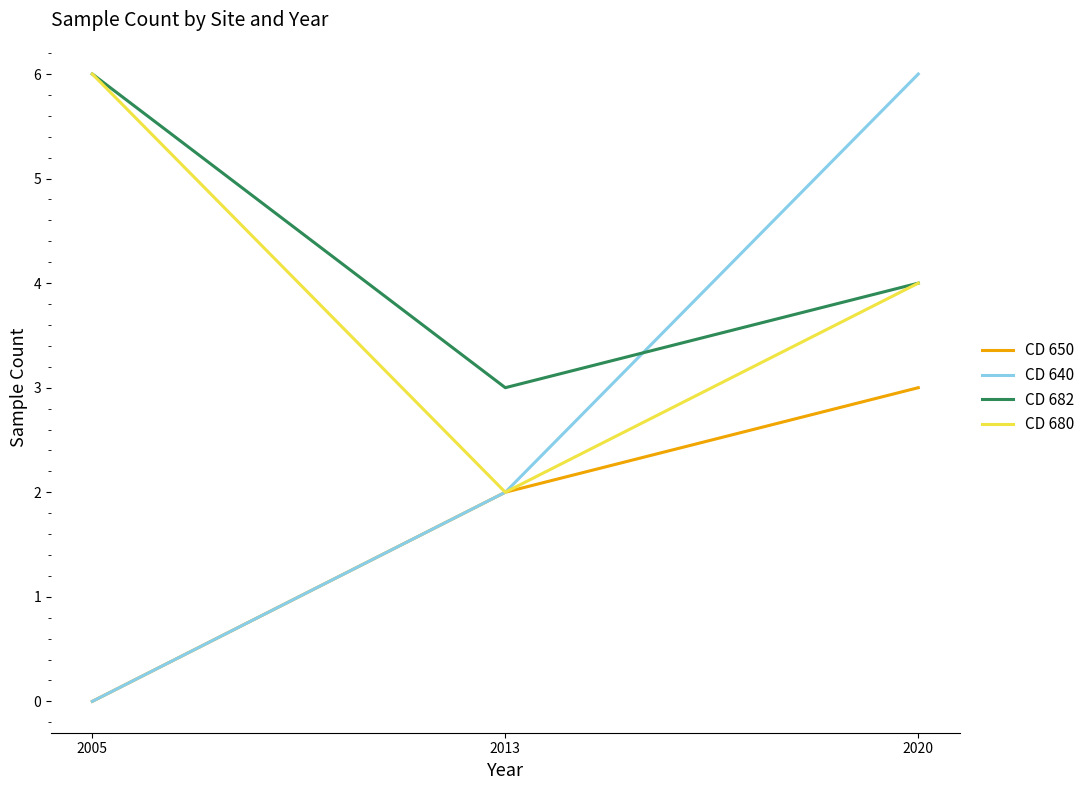

Does the chart have visible grid lines?

No